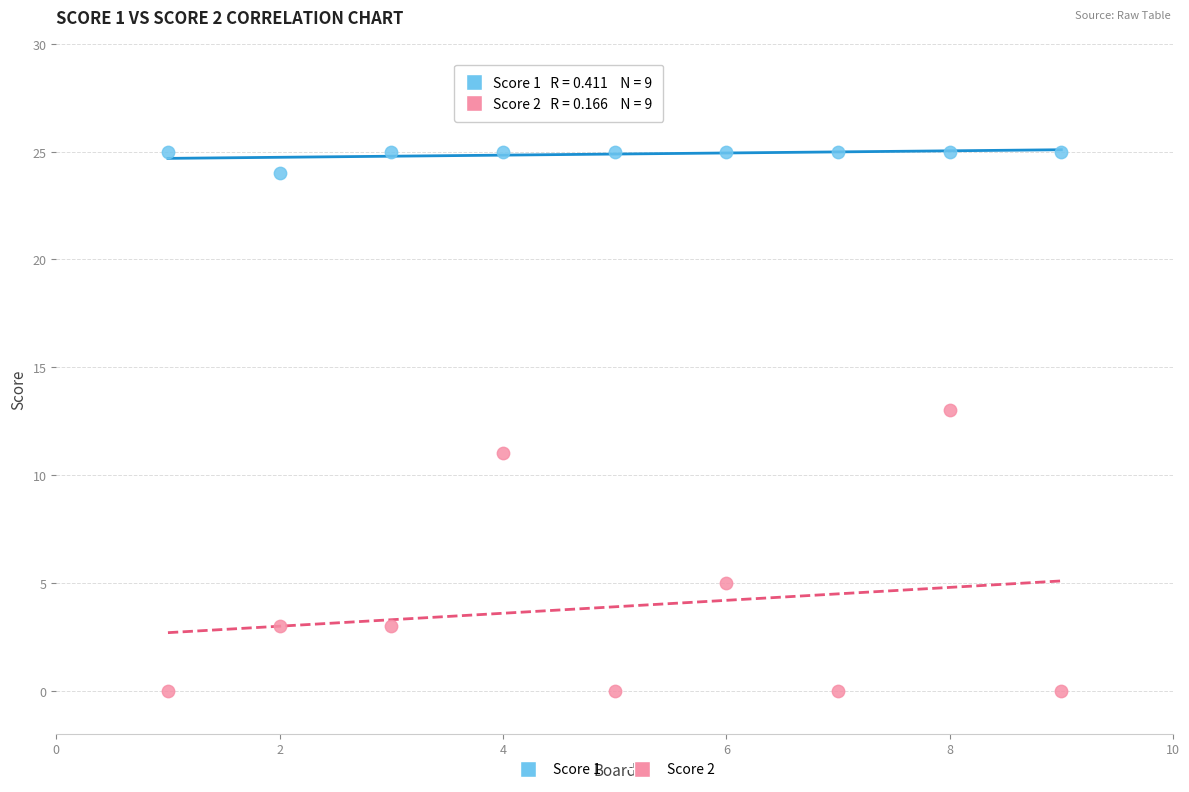

What are all the series names shown in the legend?

Score 1, Score 2